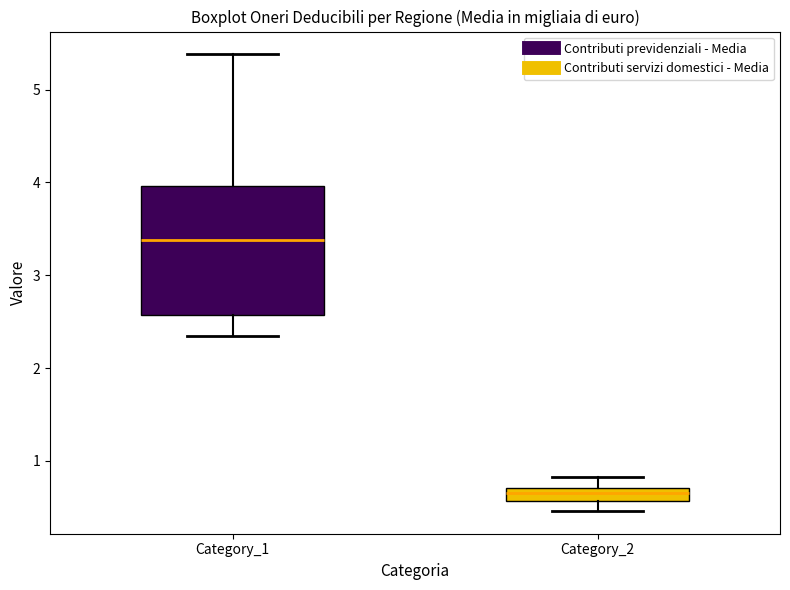

Which box has the highest median line?

Category_1